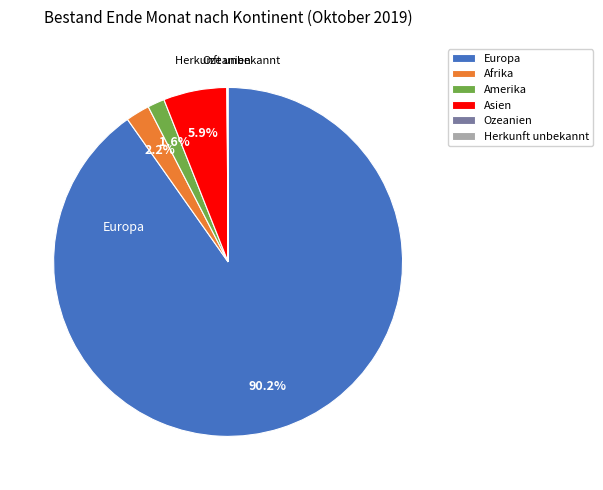

Which category has the biggest portion of the pie?

Europa